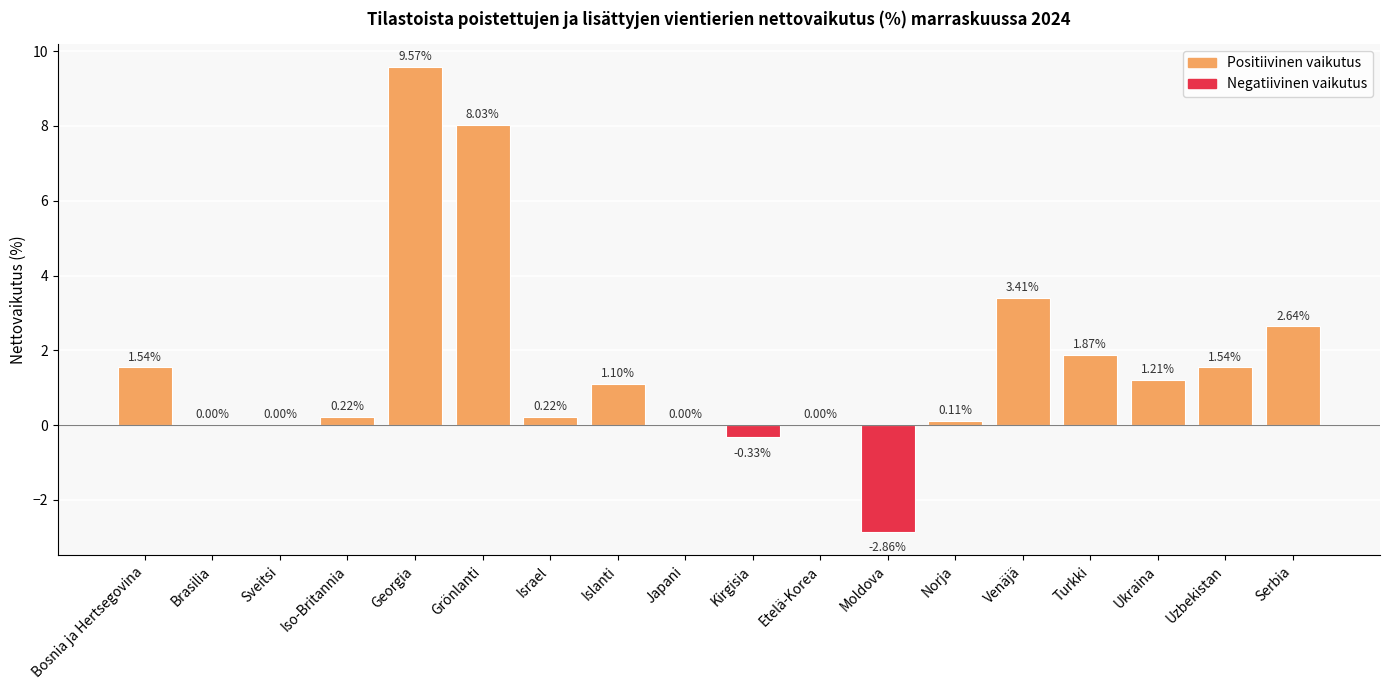

What is the change in value from Georgia to Grönlanti?

-1.5